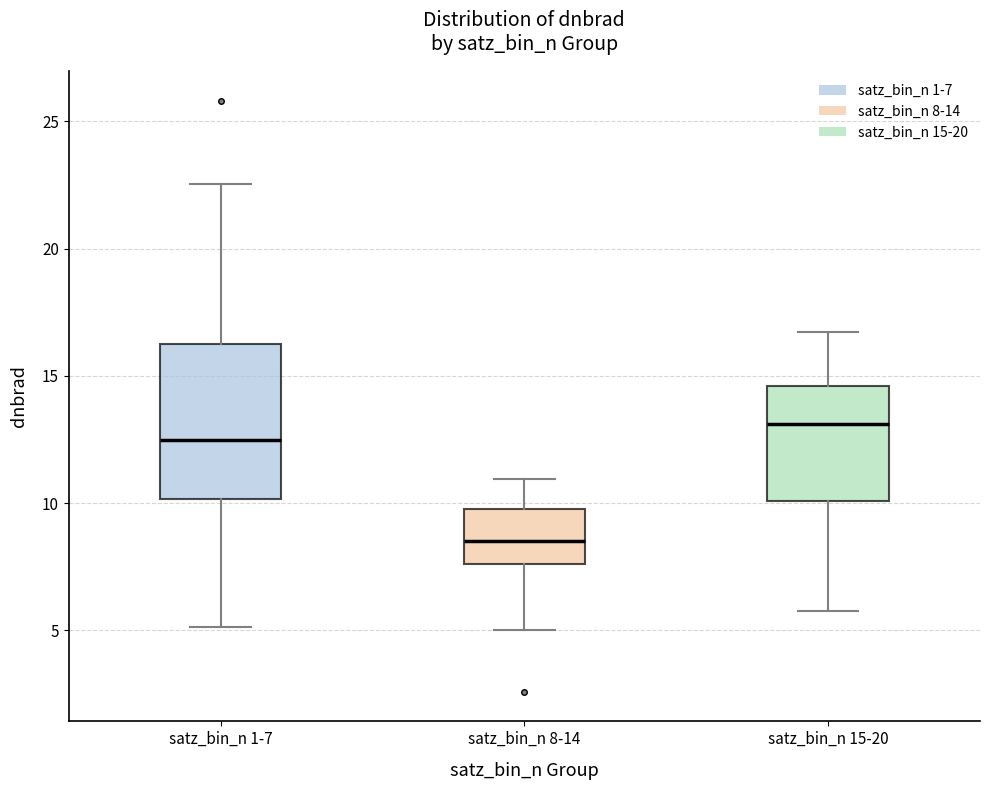

Reading left to right, transcribe this box plot: for each box, give where its median line is, the range the box spans, and where its two whiskers end, as read against the y-axis. The values are not printed on the chart, so give them approximately, as read against the axis.

satz_bin_n 1-7: median 12.5, box 10.0 to 16.0, whiskers 5.0 to 22.5
satz_bin_n 8-14: median 8.5, box 7.5 to 10.0, whiskers 5.0 to 11.0
satz_bin_n 15-20: median 13.0, box 10.0 to 14.5, whiskers 6.0 to 16.5